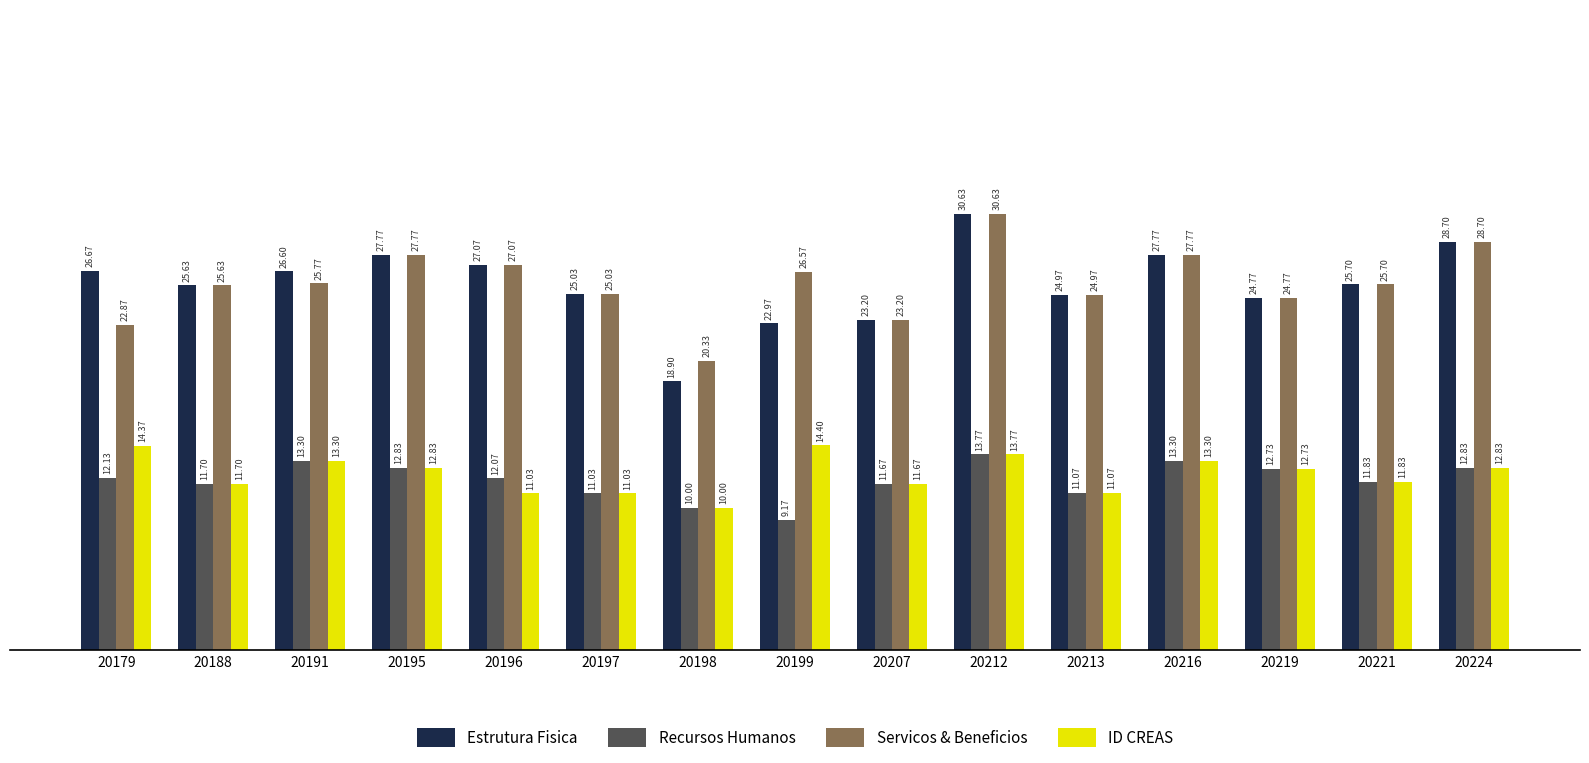

What is the total value across all series at 20191?

79.0